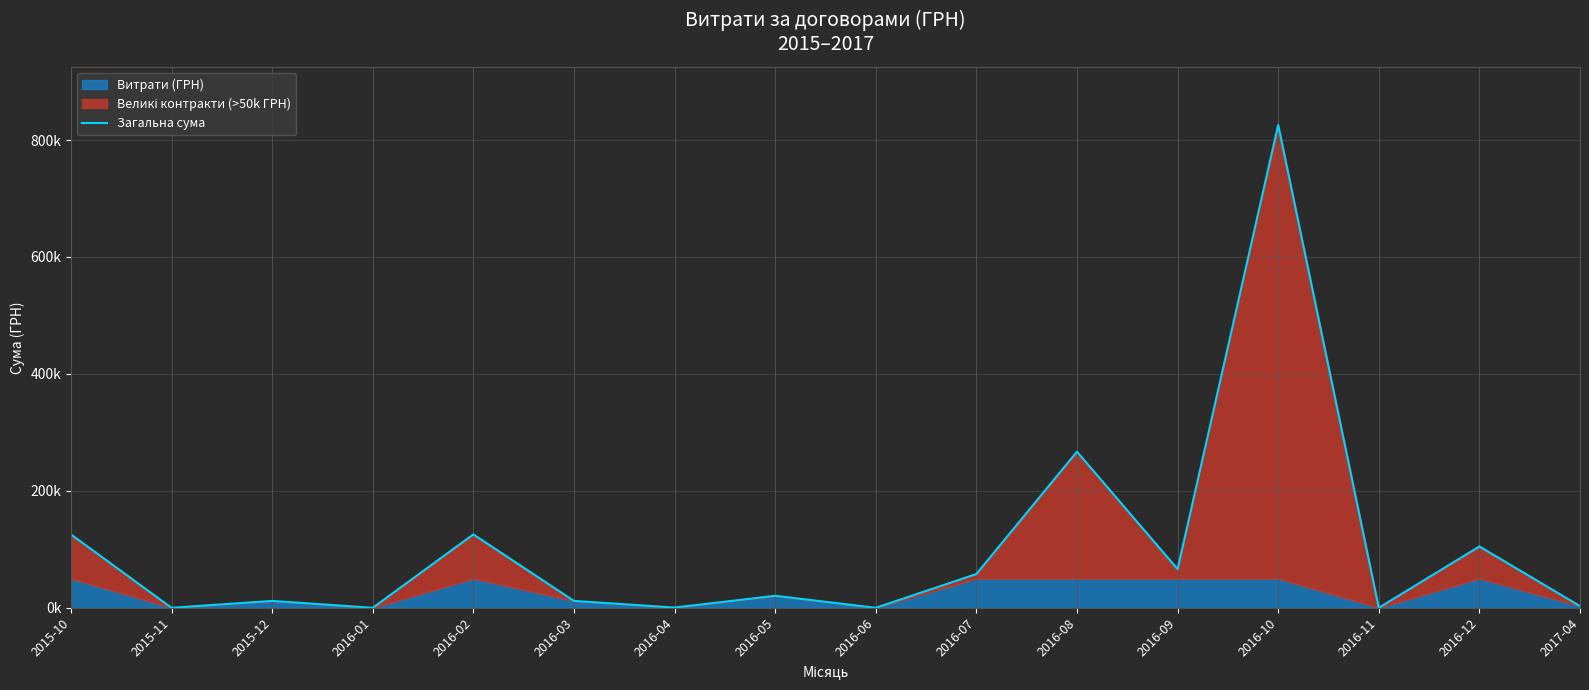

Reading left to right, what are all the values shown in this chart?

125545.7	0.0	11784.9	0.0	125545.7	11784.9	394.0	20534.9	0.0	57776.3	266998.5	66134.8	825750.2	0.0	104899.0	2970.0